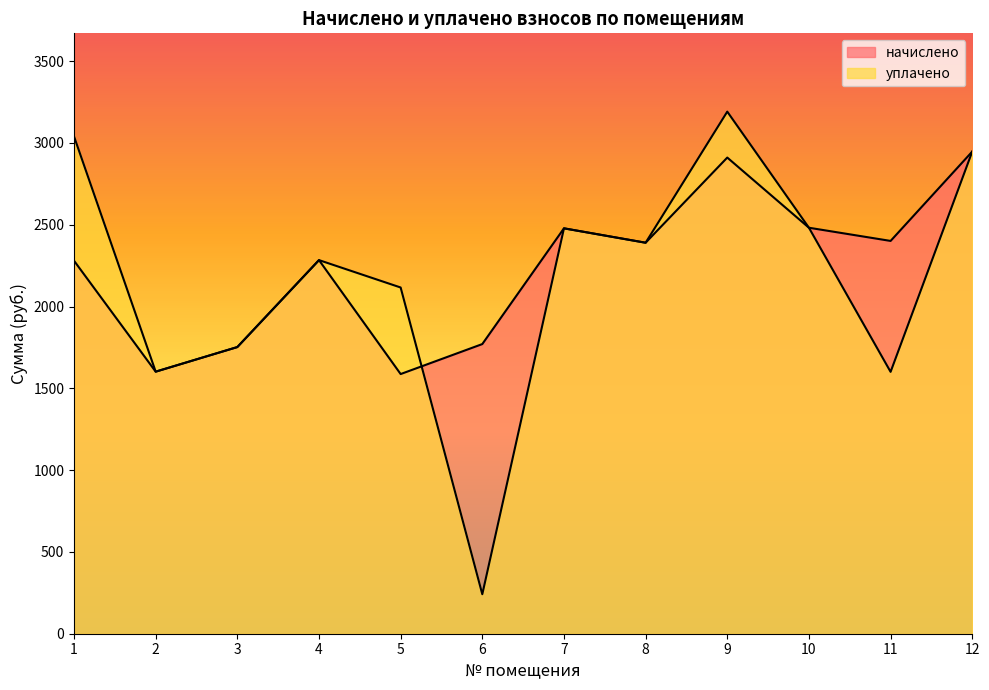

What is the minimum value for уплачено?

241.5